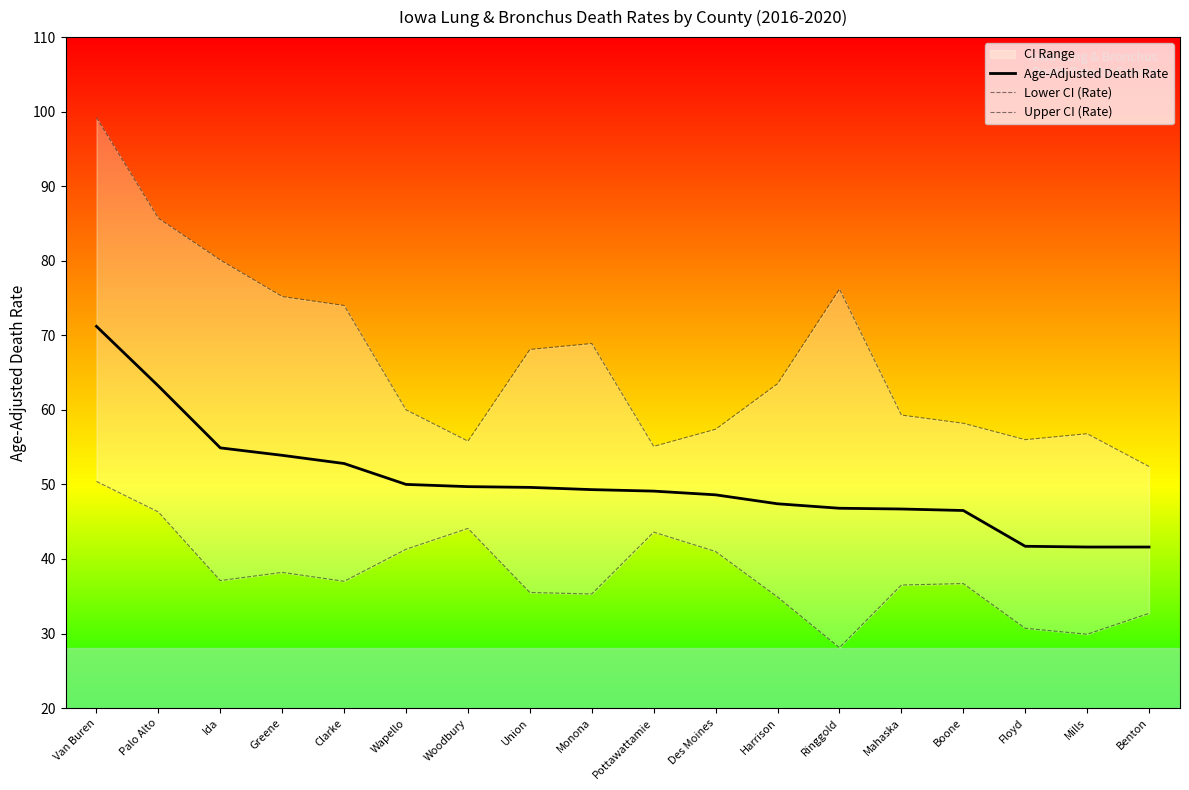

Which series has the largest total across all categories?

Upper CI (Rate)